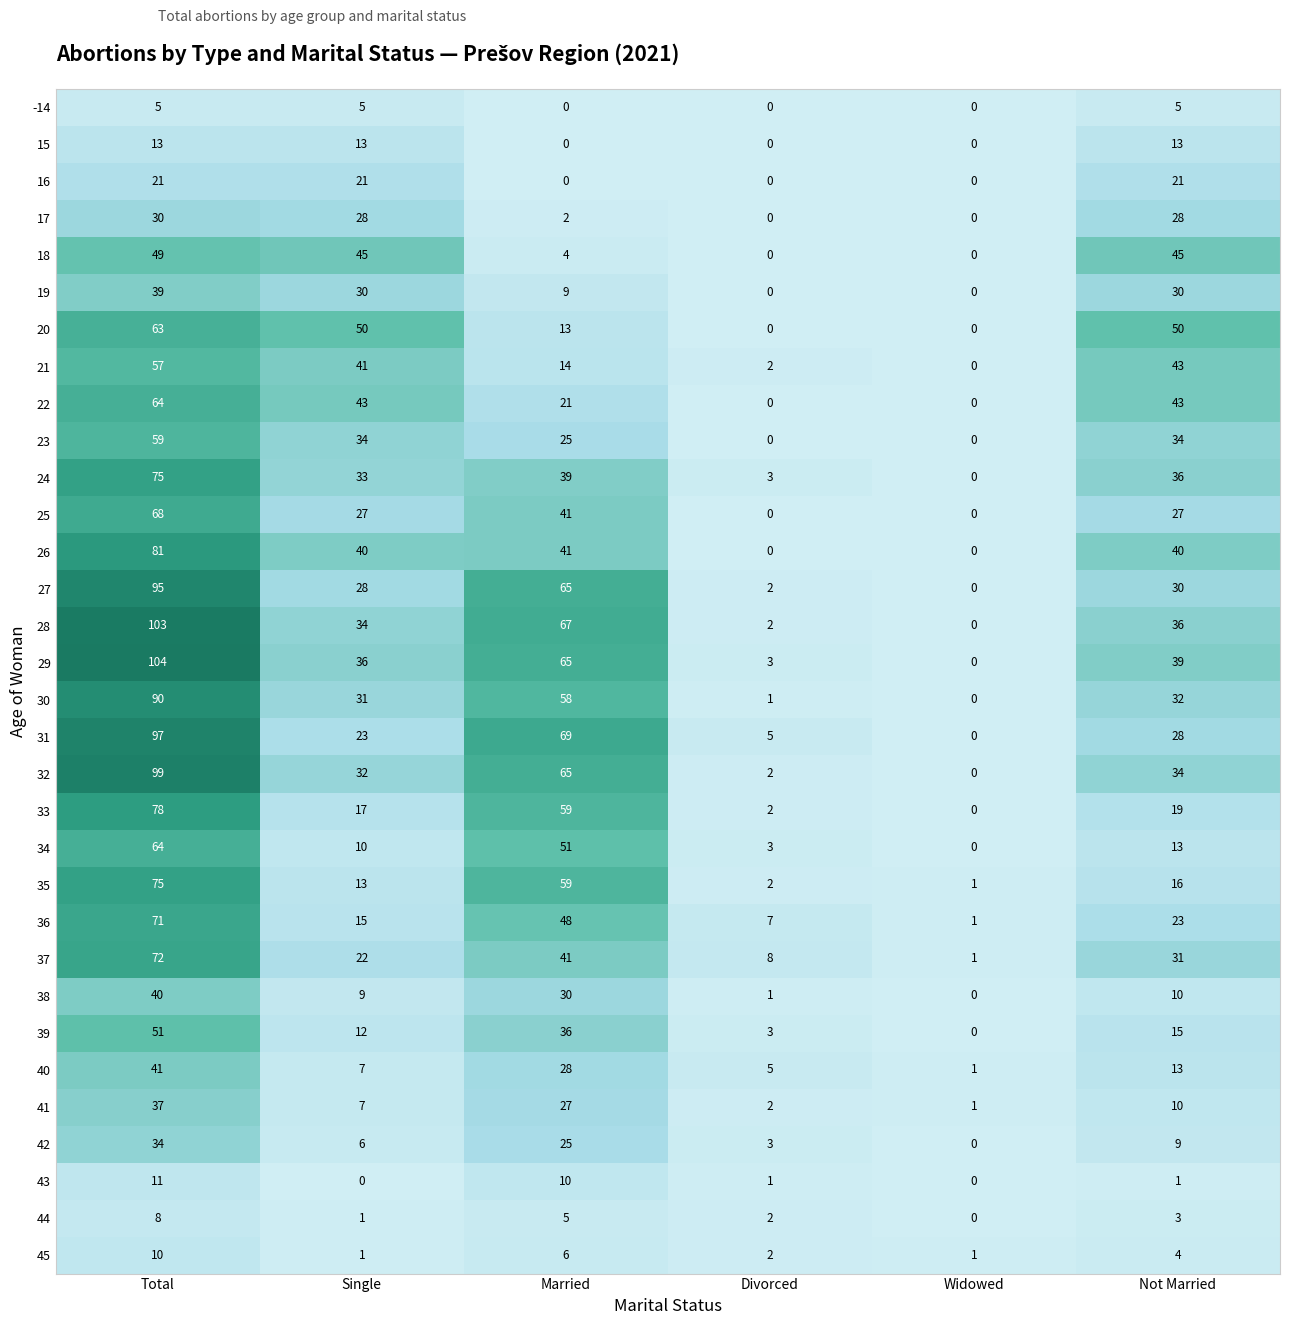

Where does the 21 series first go above 41?

Total